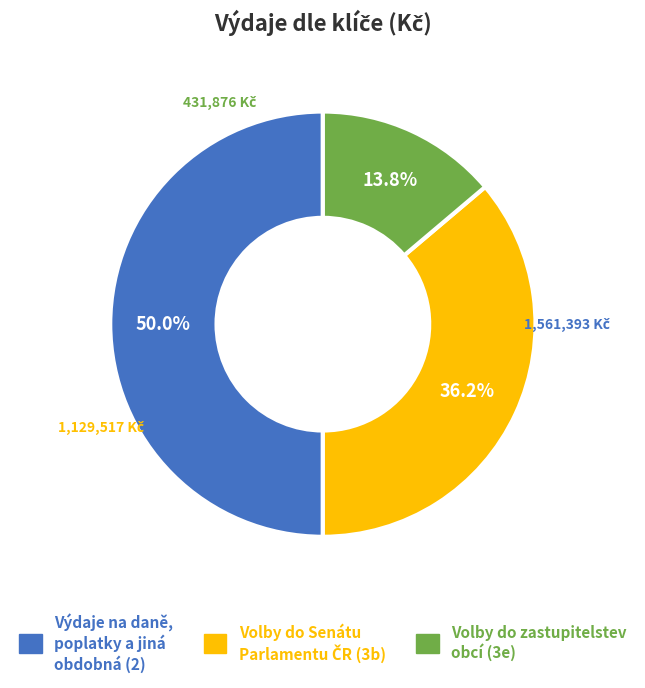

Does Volby do zastupitelstev obcí (3e) account for over 50% of the chart?

No